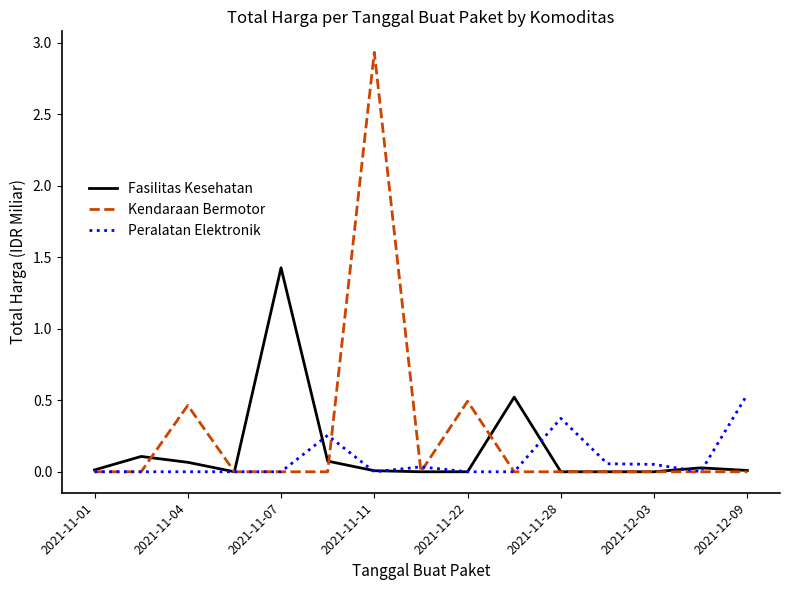

Does the chart display data point markers on the line(s)?

No